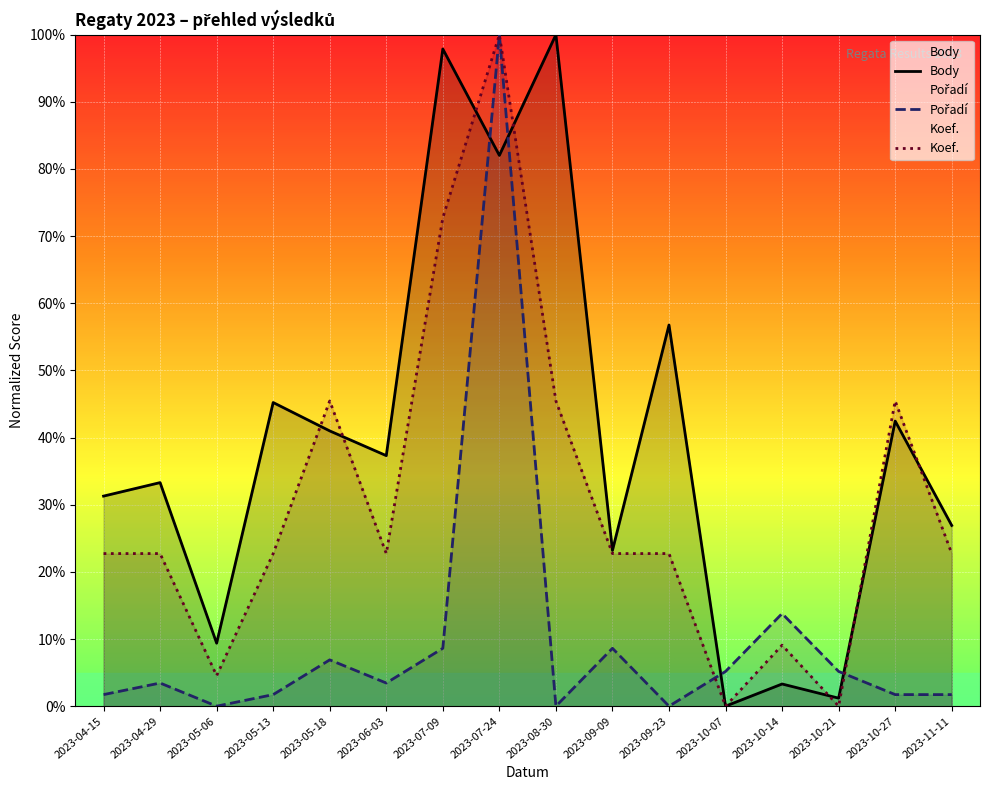

At which category is the sum across all series the highest?

2023-07-24